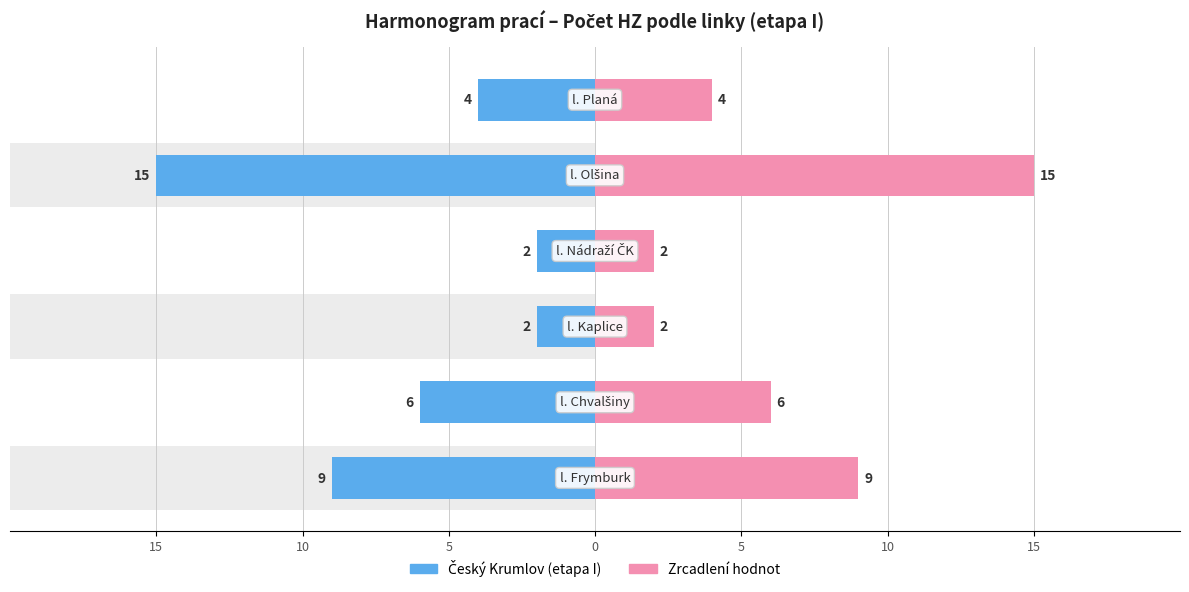

Count the Český Krumlov (etapa I) values in the range -9 to -2.

5